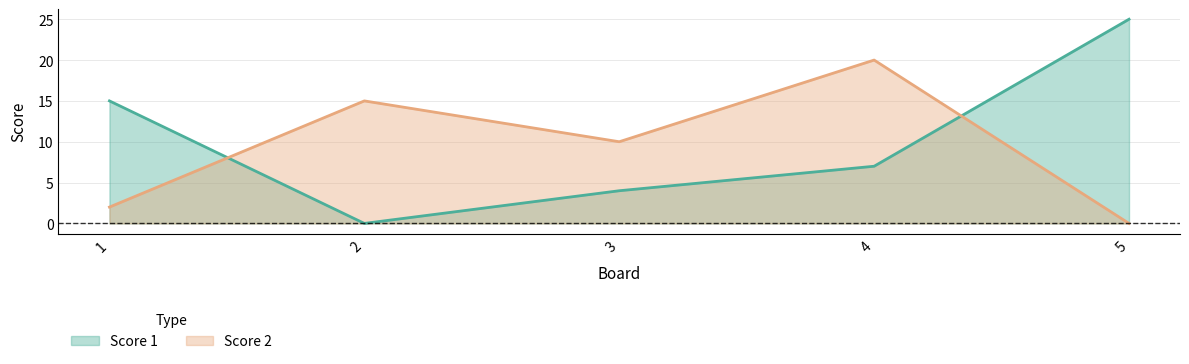

What is the average value of the Score 1 series?

10